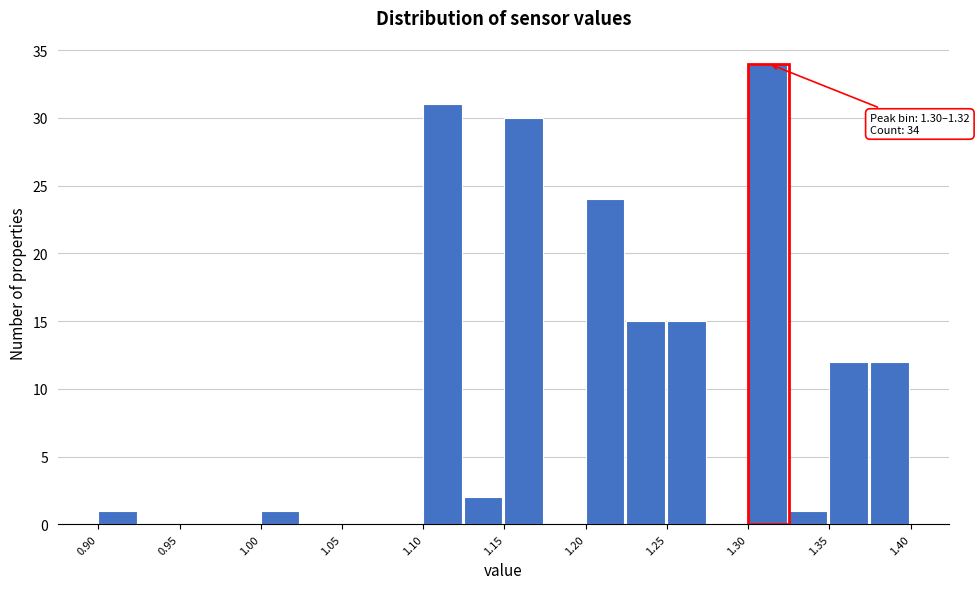

Which range on the x-axis has the tallest bar?

1.300 to 1.325